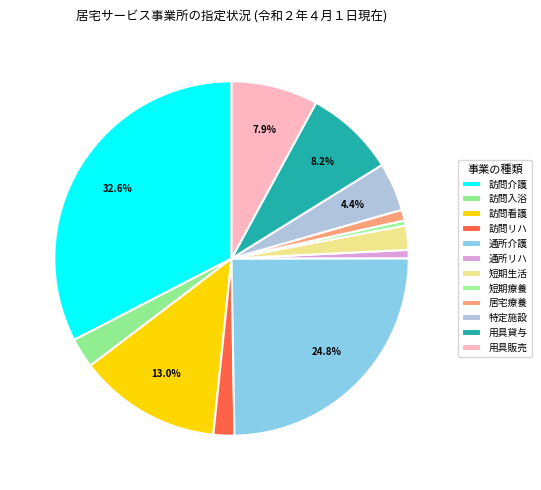

How many segments does this pie chart have?

12